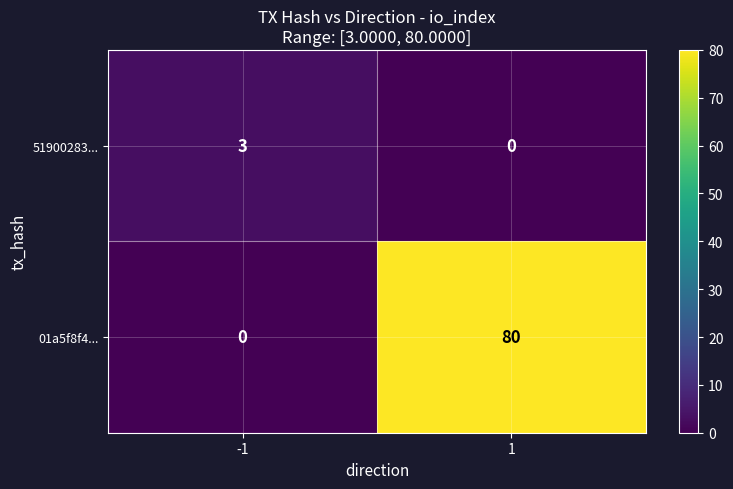

What is the spread (max minus min) of values at -1?

3